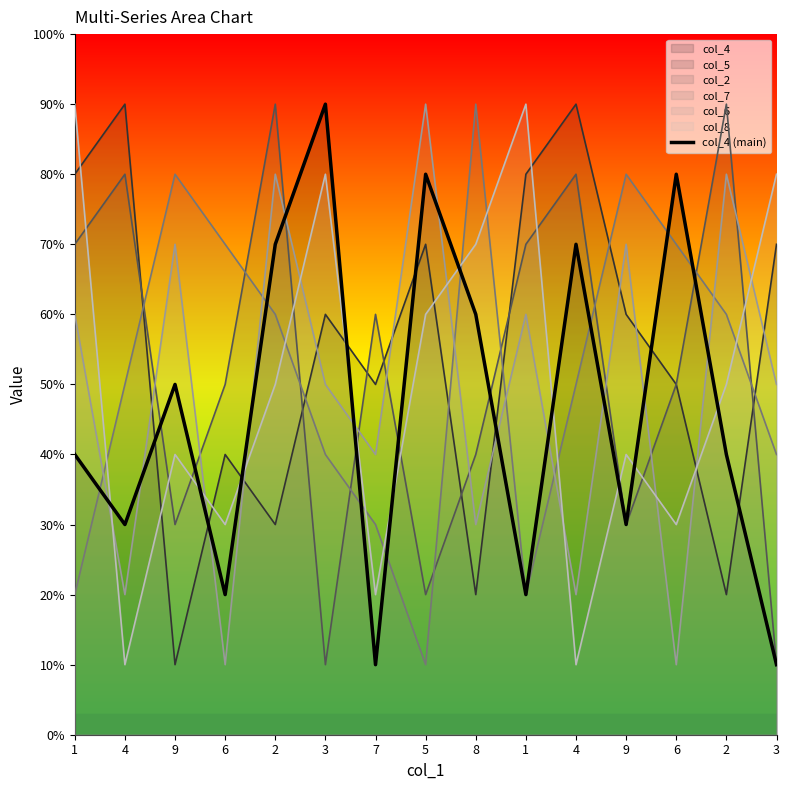

Does the chart have visible grid lines?

No